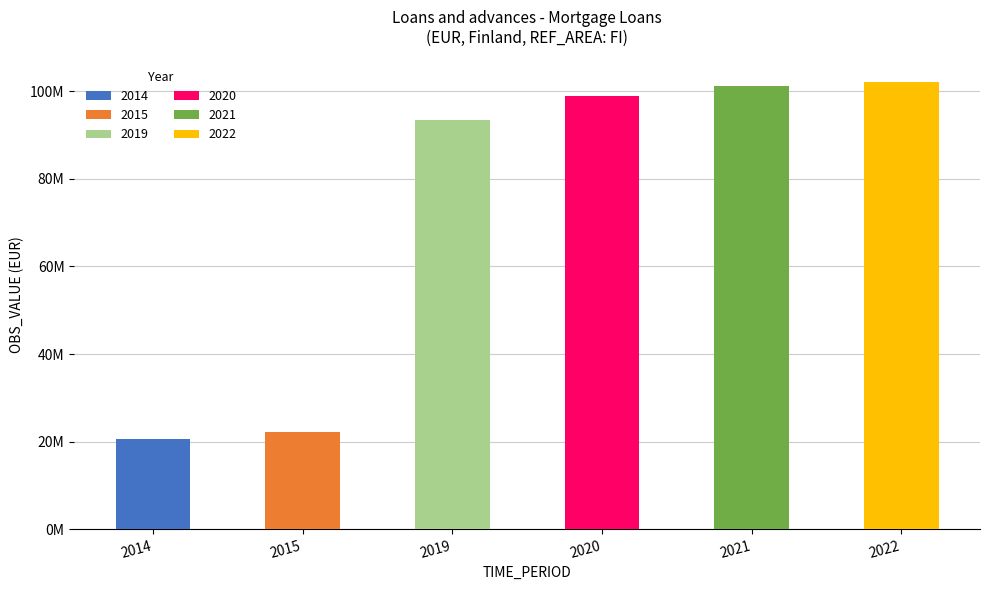

Does the chart contain stacked bars?

No